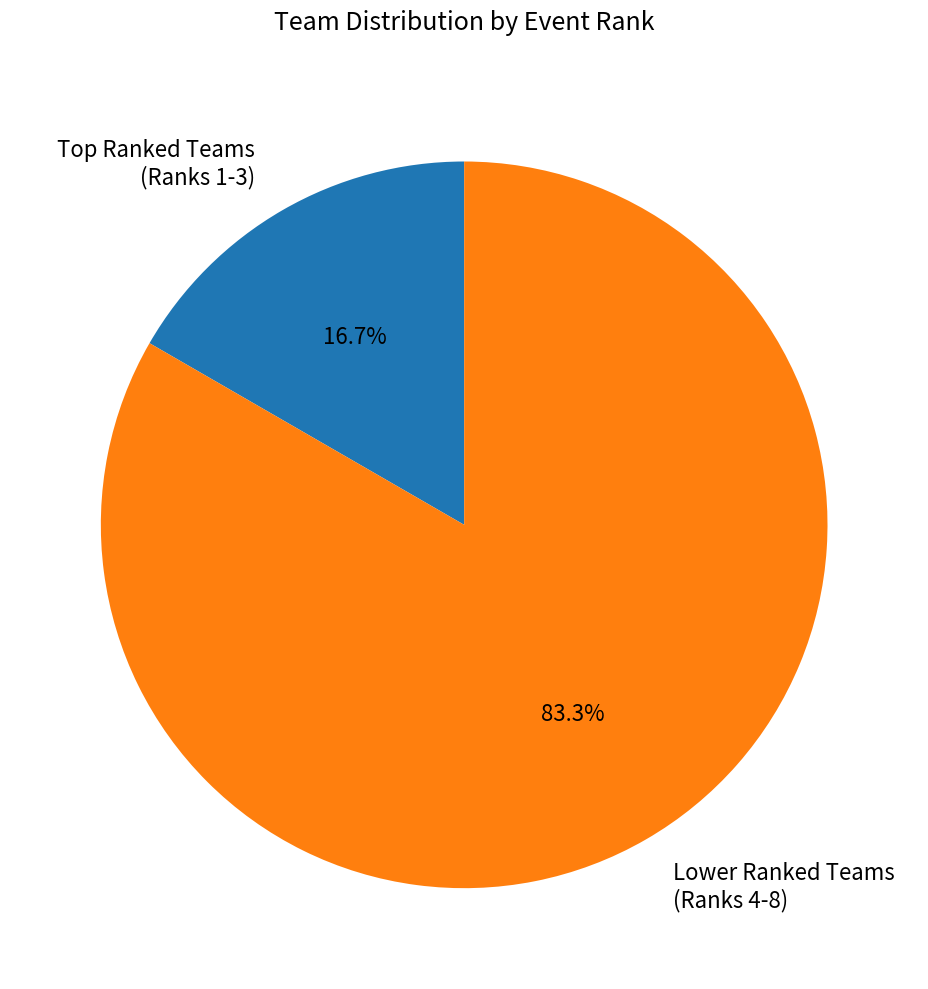

Which category has the smallest portion of the pie?

Top Ranked Teams (Ranks 1-3)